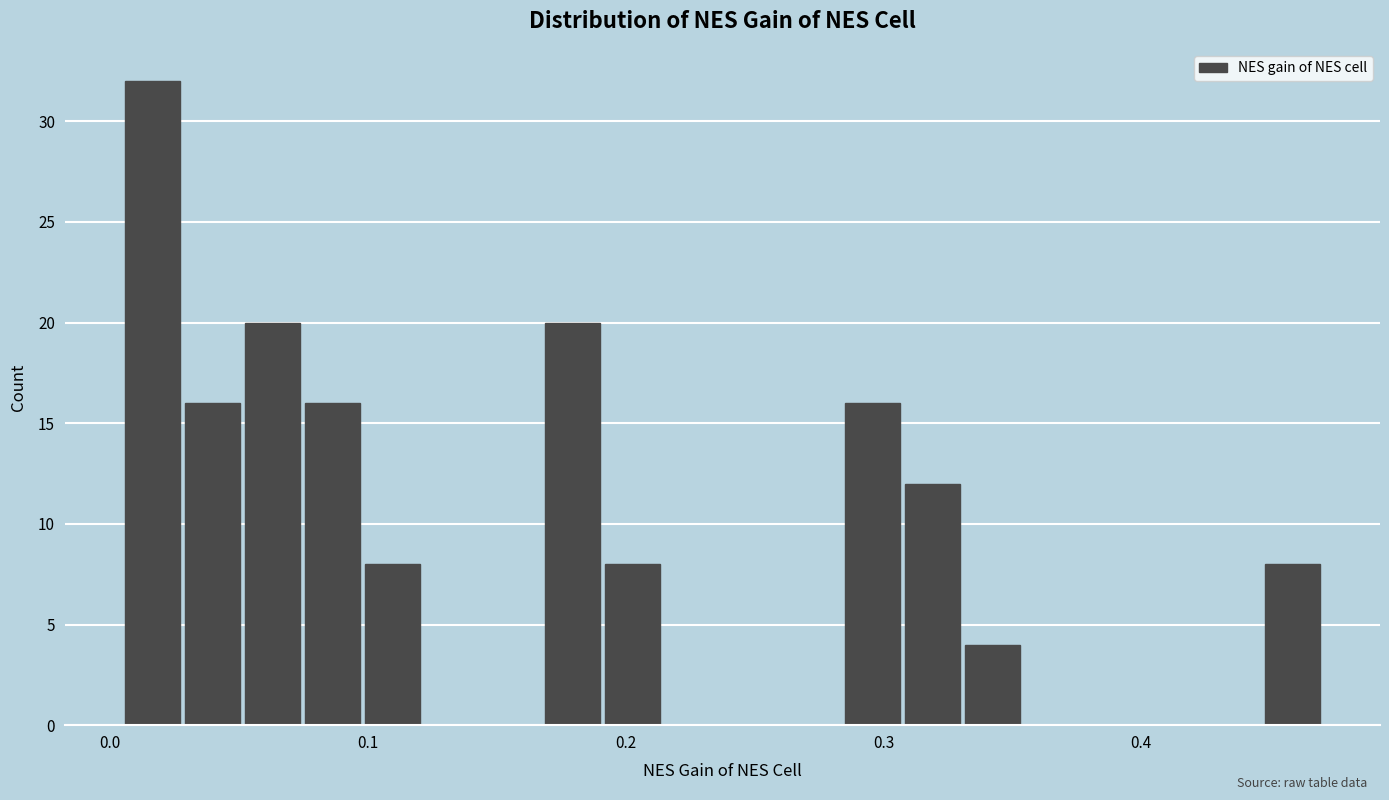

Read against the x-axis, roughly where is the centre of the tallest bar?

0.02